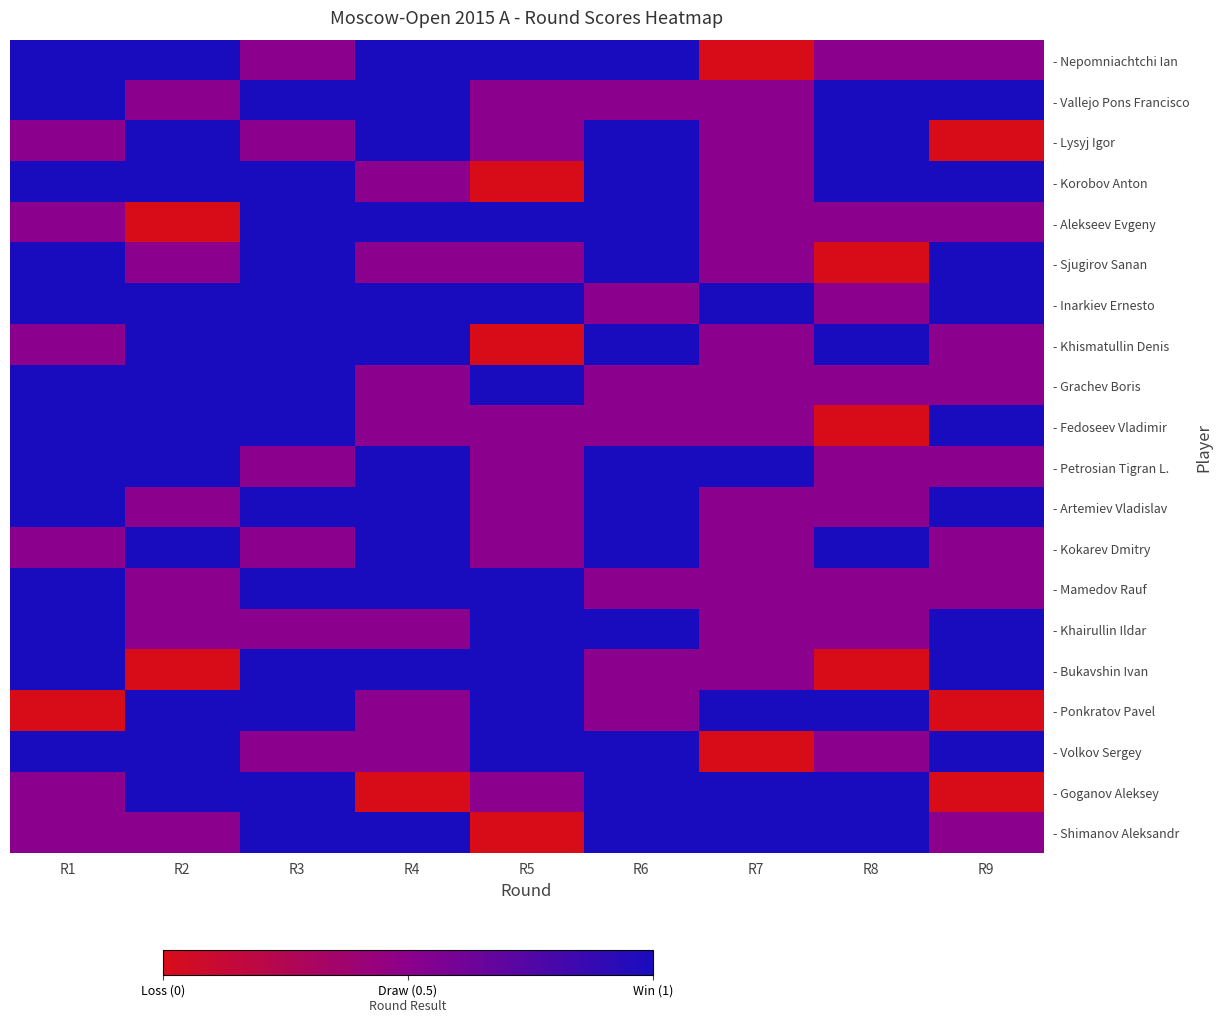

Reading left to right, extract all data points from this chart.

- Nepomniachtchi Ian: R1=1.0	R2=1.0	R3=0.5	R4=1.0	R5=1.0	R6=1.0	R7=0.0	R8=0.5	R9=0.5
- Vallejo Pons Francisco: R1=1.0	R2=0.5	R3=1.0	R4=1.0	R5=0.5	R6=0.5	R7=0.5	R8=1.0	R9=1.0
- Lysyj Igor: R1=0.5	R2=1.0	R3=0.5	R4=1.0	R5=0.5	R6=1.0	R7=0.5	R8=1.0	R9=0.0
- Korobov Anton: R1=1.0	R2=1.0	R3=1.0	R4=0.5	R5=0.0	R6=1.0	R7=0.5	R8=1.0	R9=1.0
- Alekseev Evgeny: R1=0.5	R2=0.0	R3=1.0	R4=1.0	R5=1.0	R6=1.0	R7=0.5	R8=0.5	R9=0.5
- Sjugirov Sanan: R1=1.0	R2=0.5	R3=1.0	R4=0.5	R5=0.5	R6=1.0	R7=0.5	R8=0.0	R9=1.0
- Inarkiev Ernesto: R1=1.0	R2=1.0	R3=1.0	R4=1.0	R5=1.0	R6=0.5	R7=1.0	R8=0.5	R9=1.0
- Khismatullin Denis: R1=0.5	R2=1.0	R3=1.0	R4=1.0	R5=0.0	R6=1.0	R7=0.5	R8=1.0	R9=0.5
- Grachev Boris: R1=1.0	R2=1.0	R3=1.0	R4=0.5	R5=1.0	R6=0.5	R7=0.5	R8=0.5	R9=0.5
- Fedoseev Vladimir: R1=1.0	R2=1.0	R3=1.0	R4=0.5	R5=0.5	R6=0.5	R7=0.5	R8=0.0	R9=1.0
- Petrosian Tigran L.: R1=1.0	R2=1.0	R3=0.5	R4=1.0	R5=0.5	R6=1.0	R7=1.0	R8=0.5	R9=0.5
- Artemiev Vladislav: R1=1.0	R2=0.5	R3=1.0	R4=1.0	R5=0.5	R6=1.0	R7=0.5	R8=0.5	R9=1.0
- Kokarev Dmitry: R1=0.5	R2=1.0	R3=0.5	R4=1.0	R5=0.5	R6=1.0	R7=0.5	R8=1.0	R9=0.5
- Mamedov Rauf: R1=1.0	R2=0.5	R3=1.0	R4=1.0	R5=1.0	R6=0.5	R7=0.5	R8=0.5	R9=0.5
- Khairullin Ildar: R1=1.0	R2=0.5	R3=0.5	R4=0.5	R5=1.0	R6=1.0	R7=0.5	R8=0.5	R9=1.0
- Bukavshin Ivan: R1=1.0	R2=0.0	R3=1.0	R4=1.0	R5=1.0	R6=0.5	R7=0.5	R8=0.0	R9=1.0
- Ponkratov Pavel: R1=0.0	R2=1.0	R3=1.0	R4=0.5	R5=1.0	R6=0.5	R7=1.0	R8=1.0	R9=0.0
- Volkov Sergey: R1=1.0	R2=1.0	R3=0.5	R4=0.5	R5=1.0	R6=1.0	R7=0.0	R8=0.5	R9=1.0
- Goganov Aleksey: R1=0.5	R2=1.0	R3=1.0	R4=0.0	R5=0.5	R6=1.0	R7=1.0	R8=1.0	R9=0.0
- Shimanov Aleksandr: R1=0.5	R2=0.5	R3=1.0	R4=1.0	R5=0.0	R6=1.0	R7=1.0	R8=1.0	R9=0.5